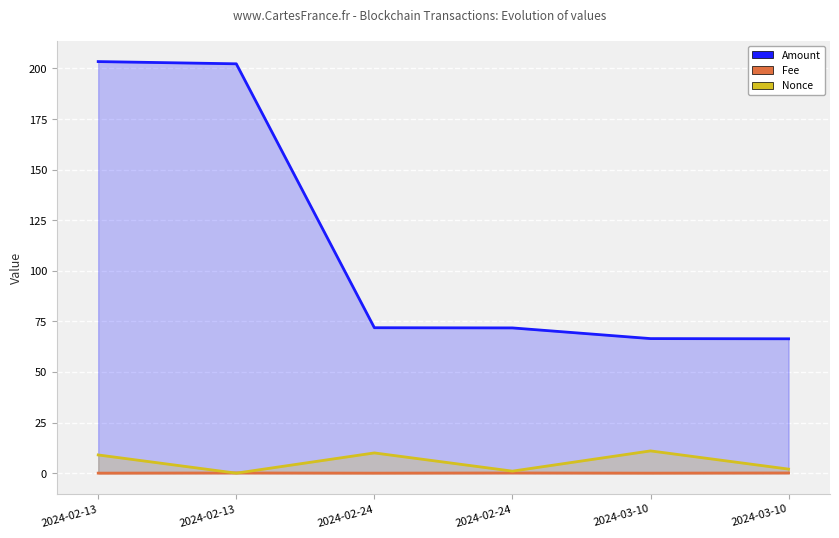

What is the greatest value displayed?

203.4